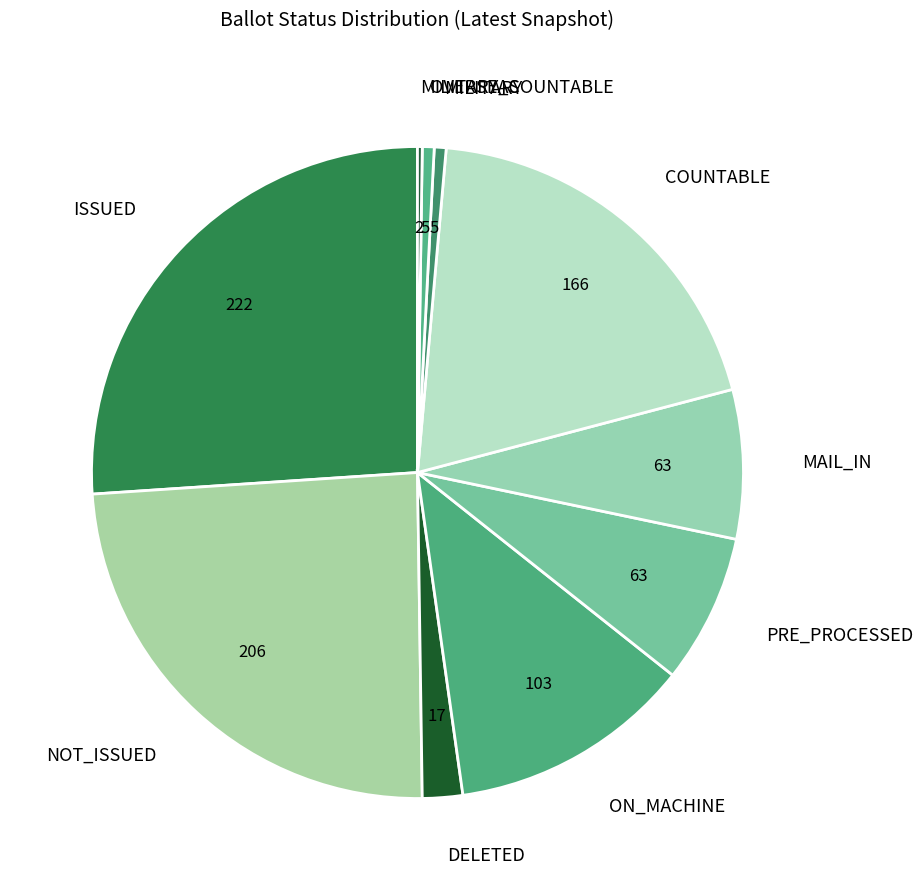

True or false: ON_MACHINE accounts for 17% of the total.

False